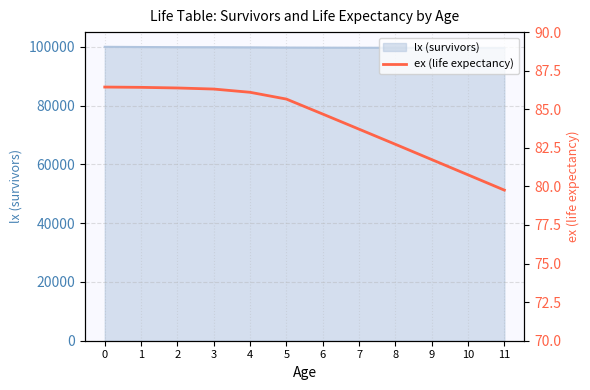

Reading right to left, what are all the values shown in this chart?

79.8	80.8	81.7	82.7	83.7	84.7	85.7	86.1	86.3	86.4	86.4	86.4